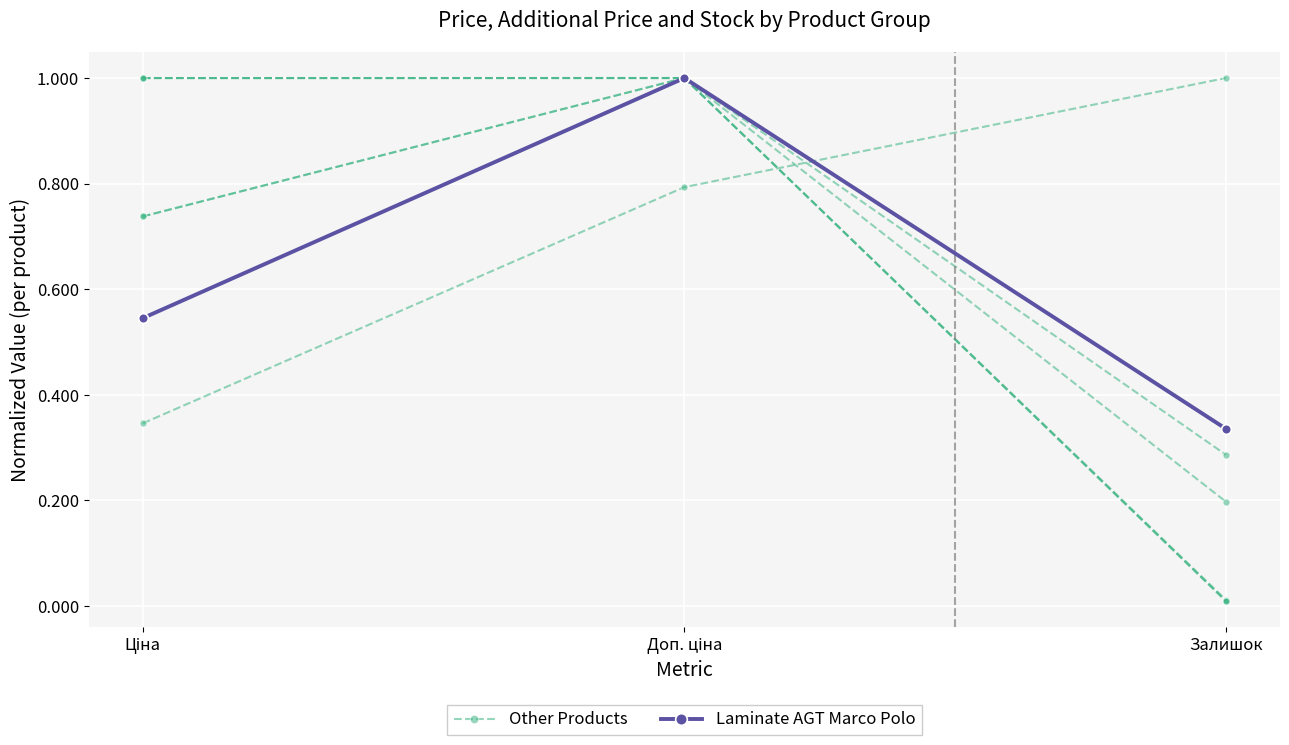

At which category does the chart reach its peak across all series?

Залишок